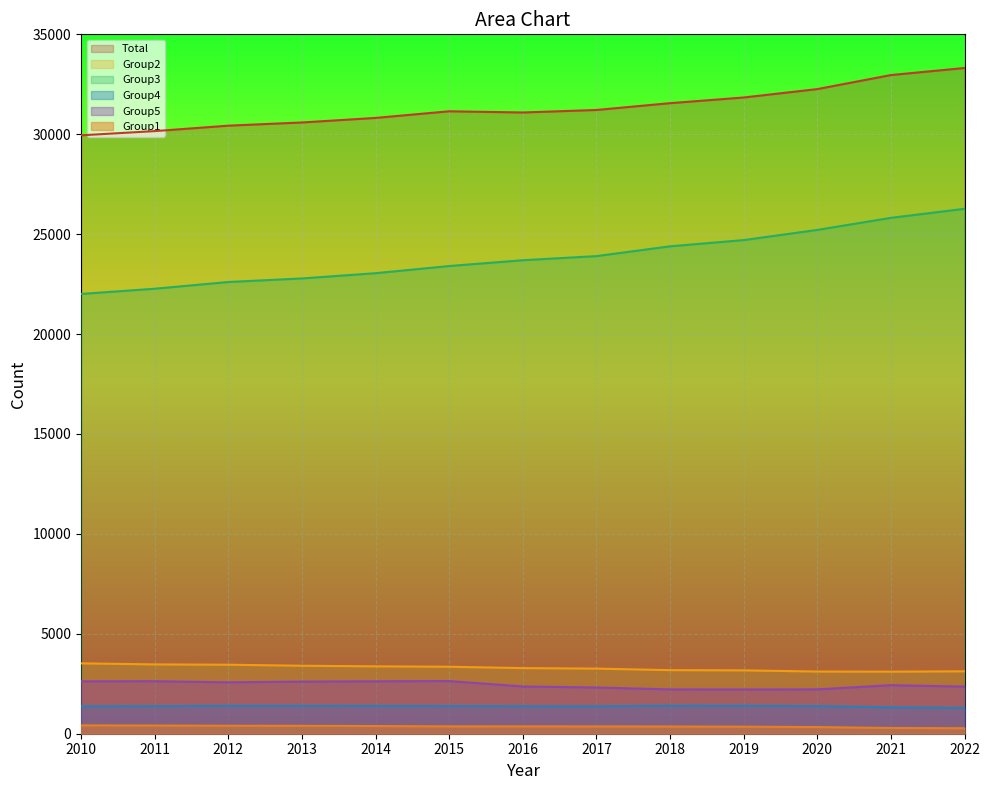

What is the value of the Group4 point at the 7th from the left?

1378